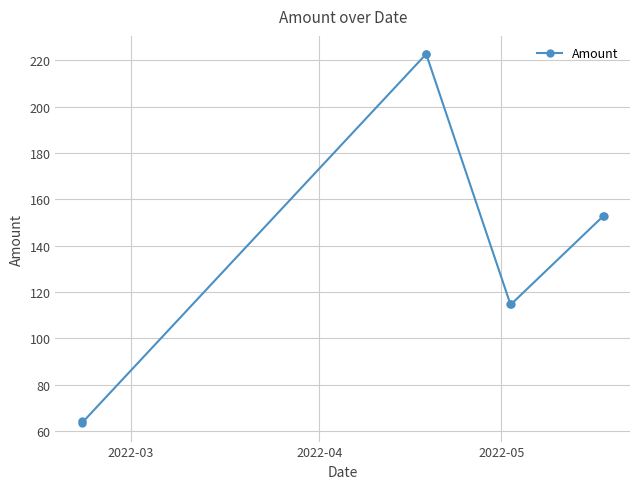

What is the value of the 2nd point from the left?

63.5